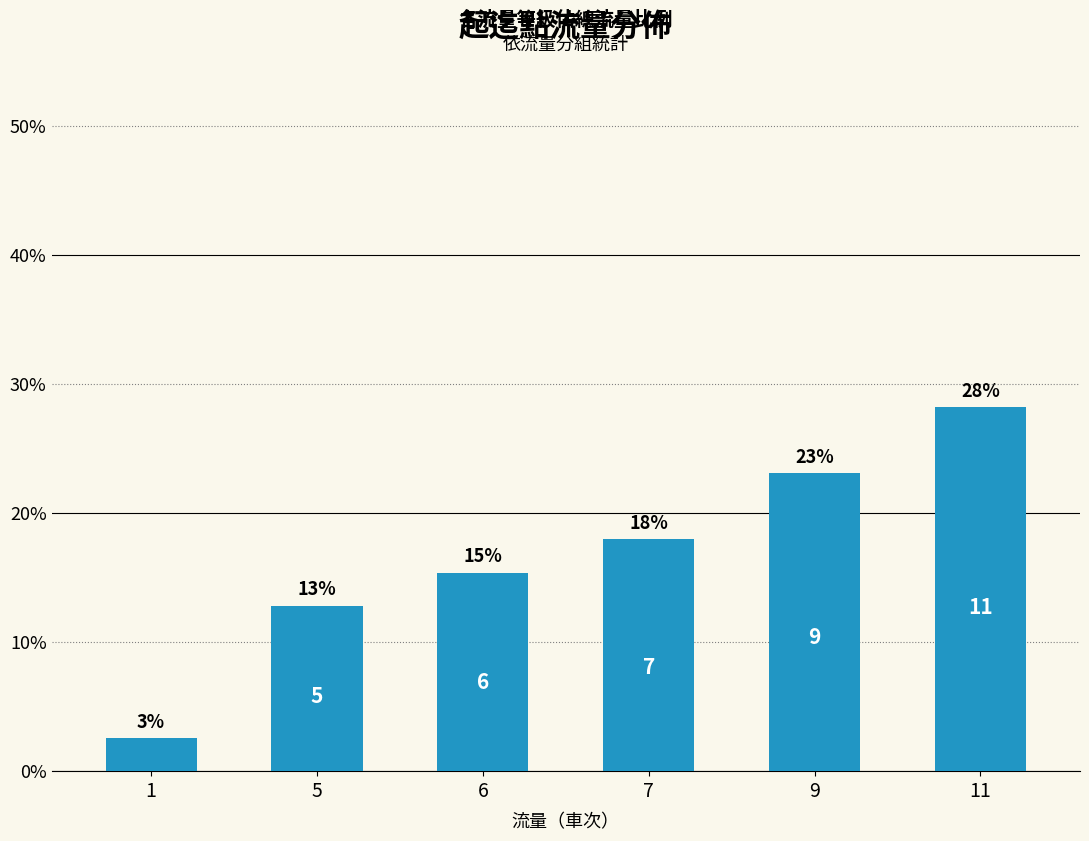

Between 7 and 11, which is larger?

11